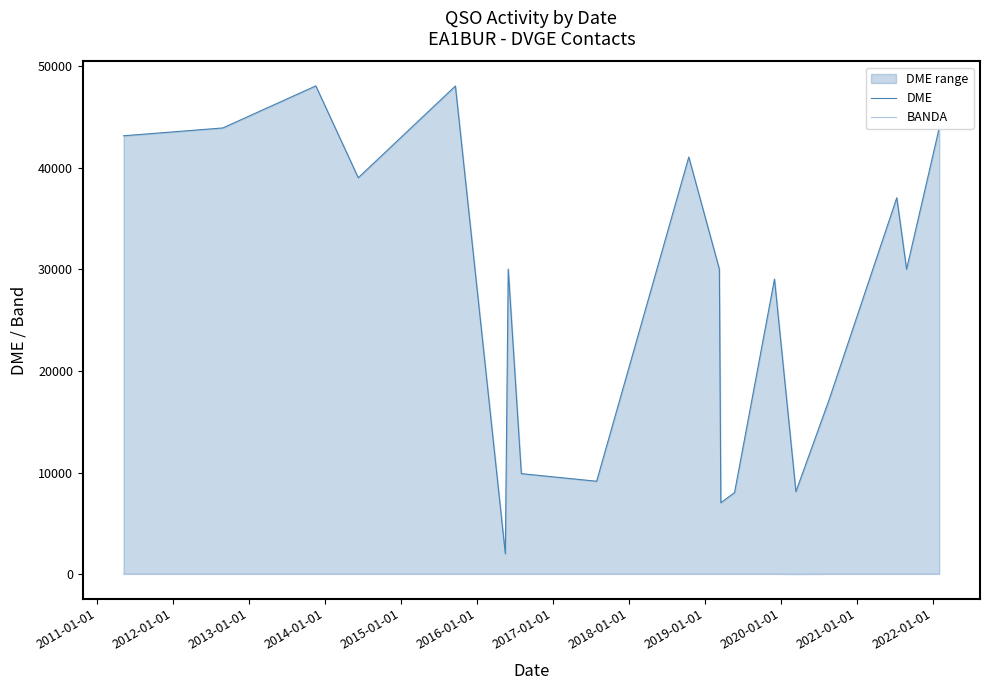

What is the value of the BANDA point at the 5th from the left?

40